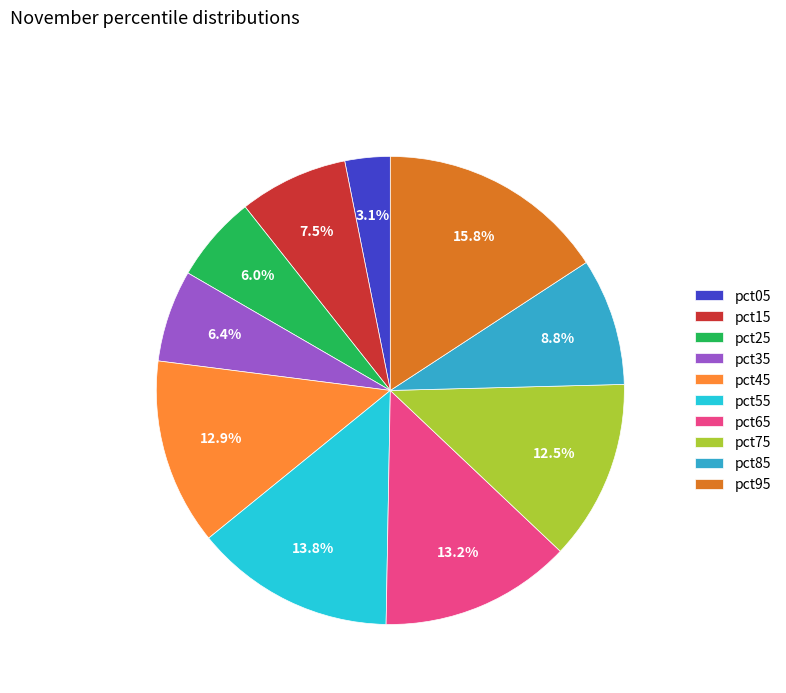

Is there a majority slice in this chart?

No